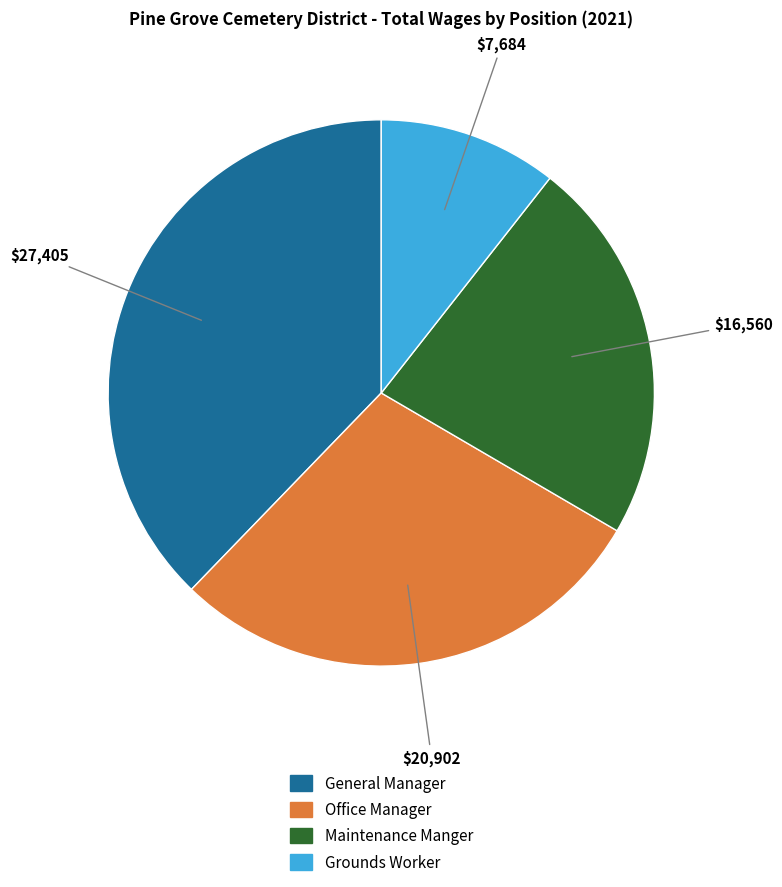

How many segments does this pie chart have?

4